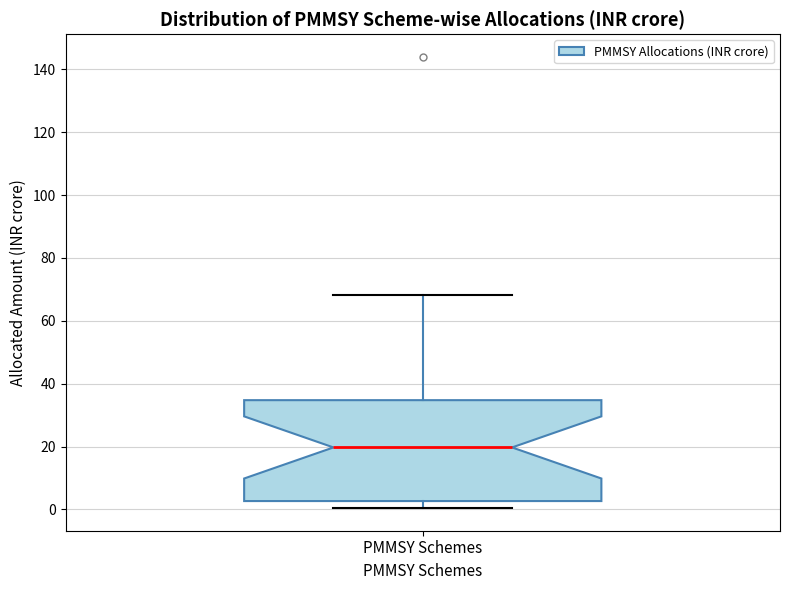

Where is the upper edge of the box for PMMSY Schemes on the y-axis? The values are not printed on the chart, so give them approximately, as read against the axis.

34